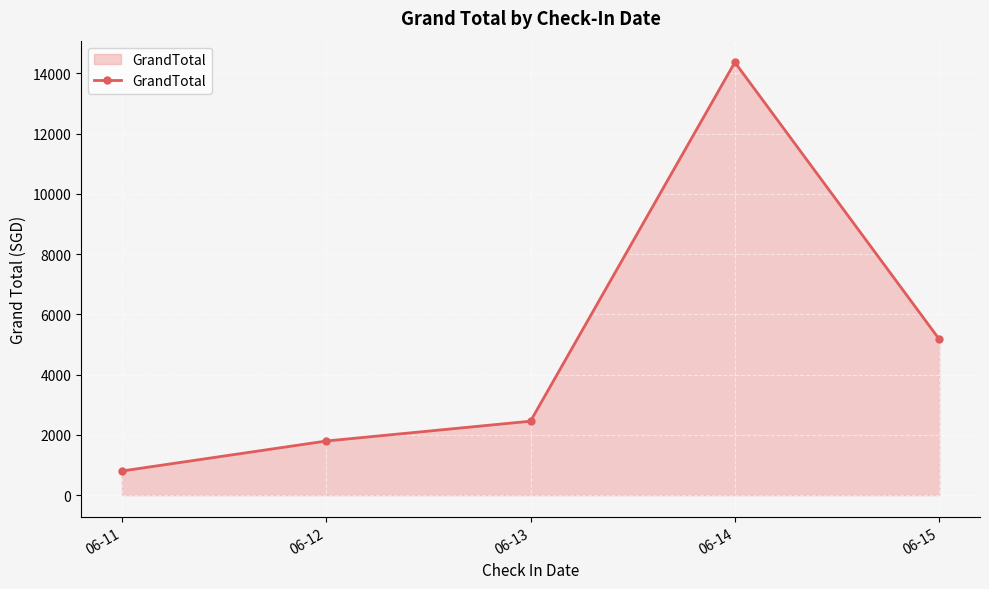

The value at 06-13 is 1370.5. True or false?

False